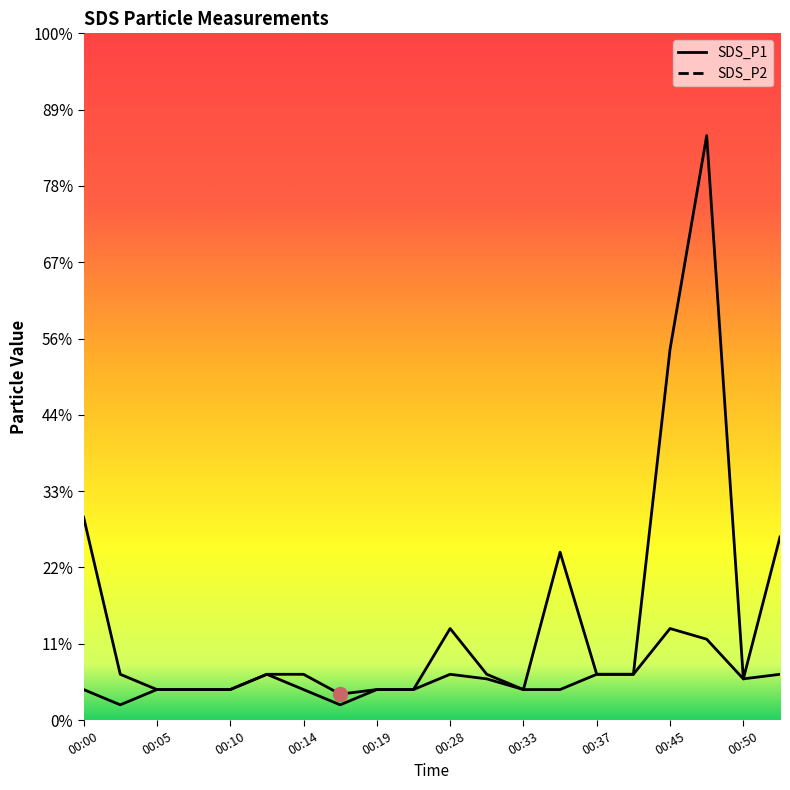

Rank the series at 00:35 from highest to lowest value.

SDS_P1, SDS_P2